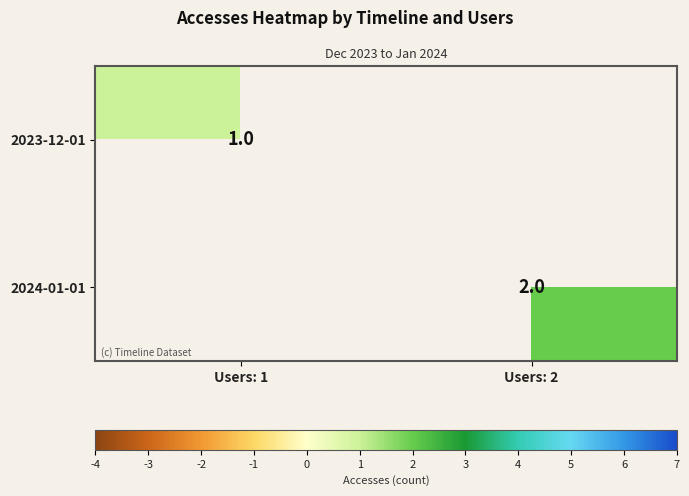

Is it true that 2024-01-01 equals 1 at Users: 2?

False